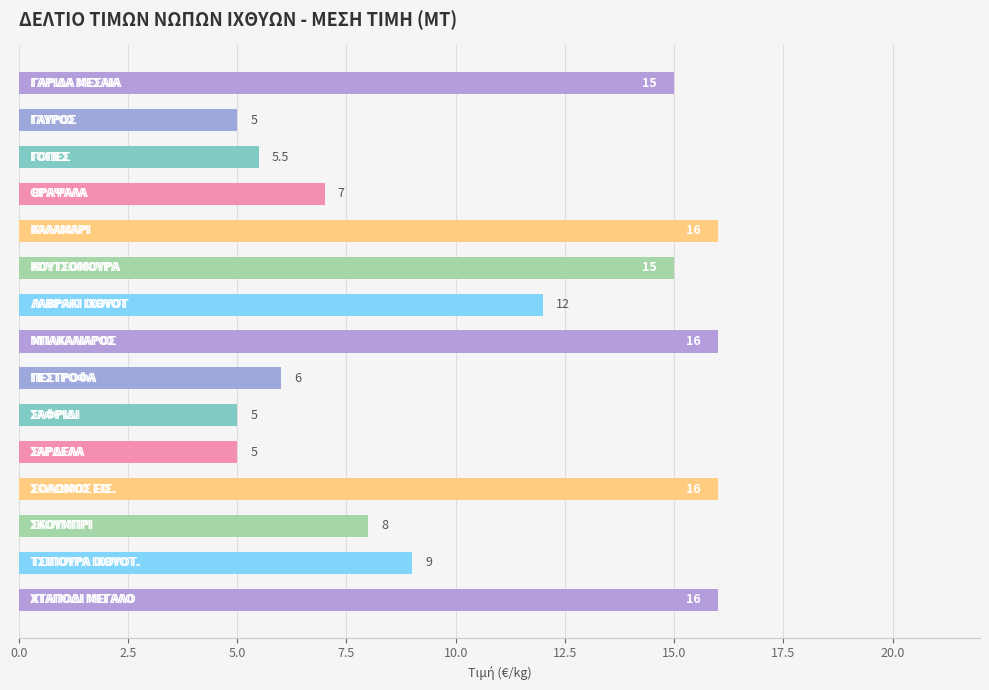

Reading top to bottom, transcribe all the data shown in this chart.

15.0	5.0	5.5	7.0	16.0	15.0	12.0	16.0	6.0	5.0	5.0	16.0	8.0	9.0	16.0